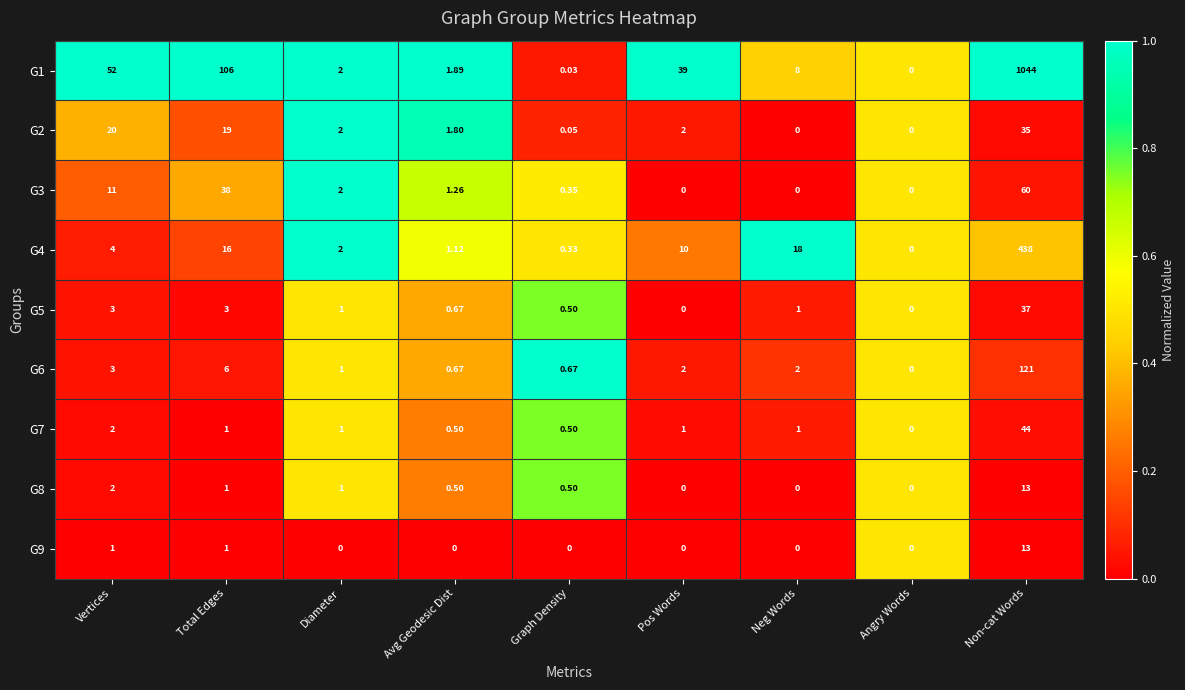

Which category has the highest value across all series?

Non-cat Words